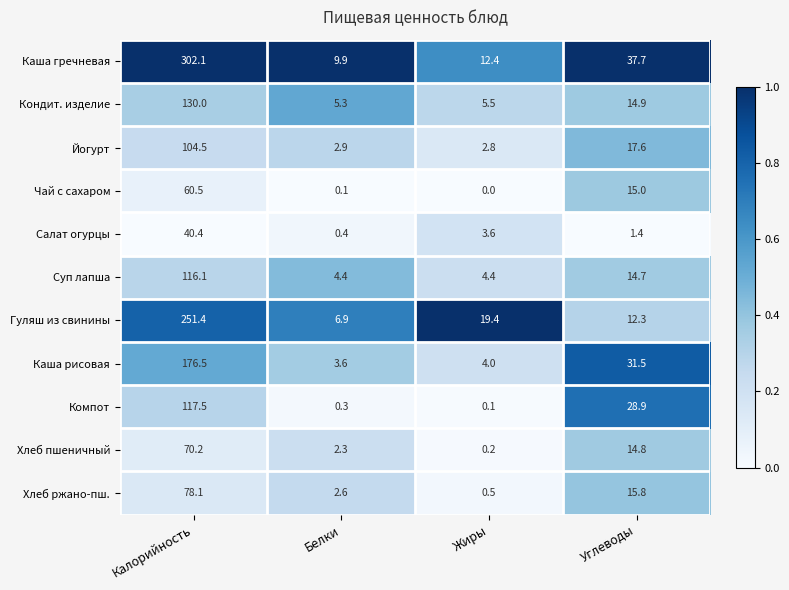

What is the lowest value of the Салат огурцы series?

0.4